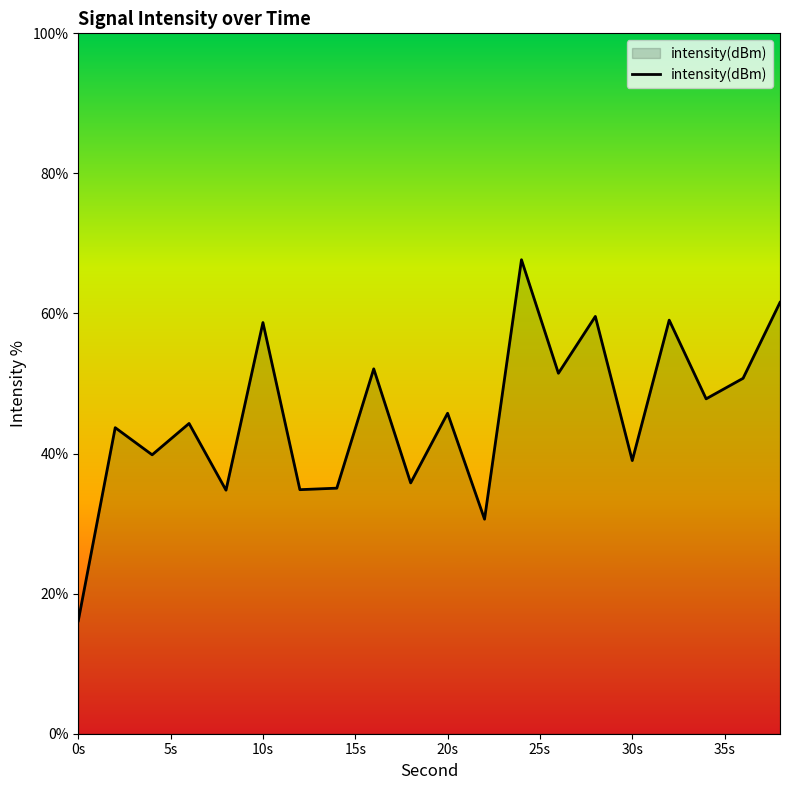

What is the smallest value displayed?

16.1